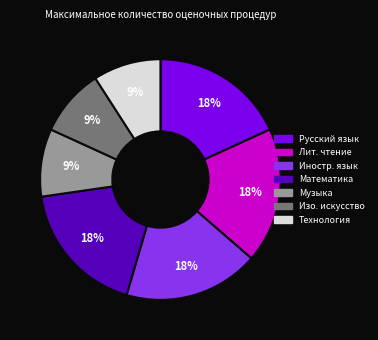

Is there any slice that represents more than half of the pie?

No